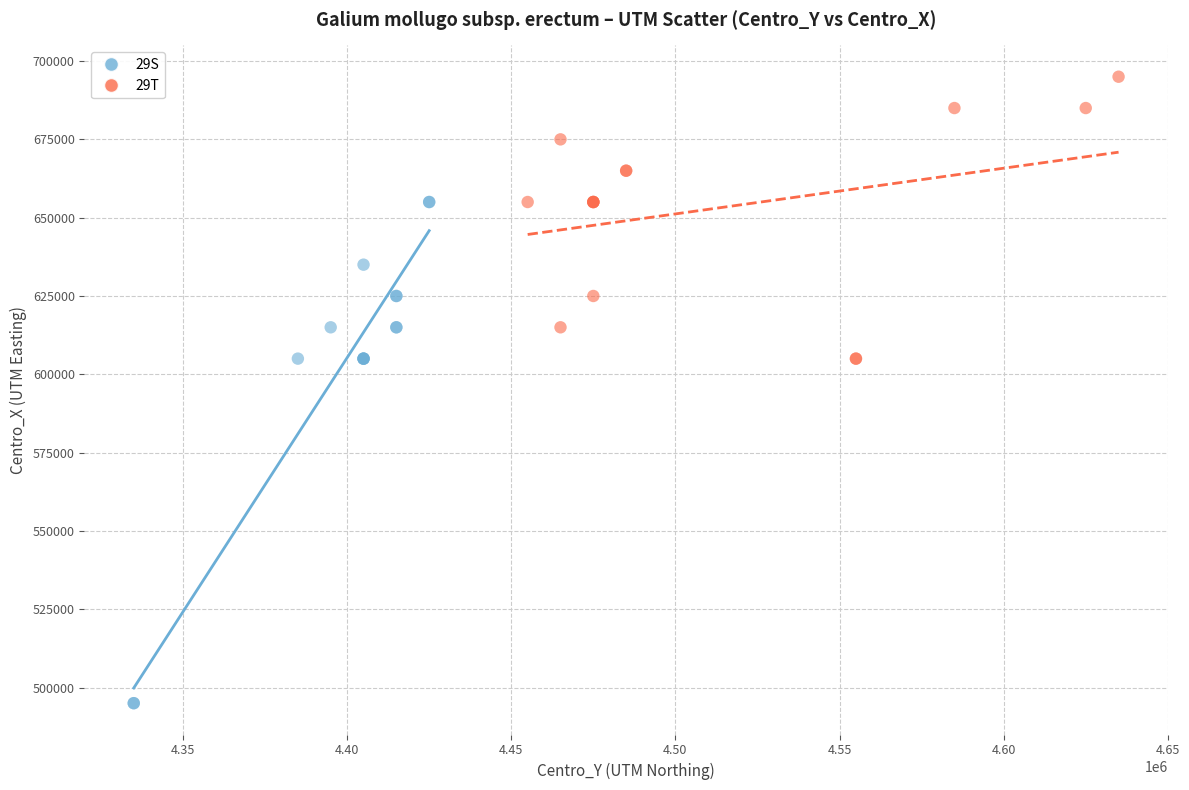

Which series has the widest spread of Y values?

29S